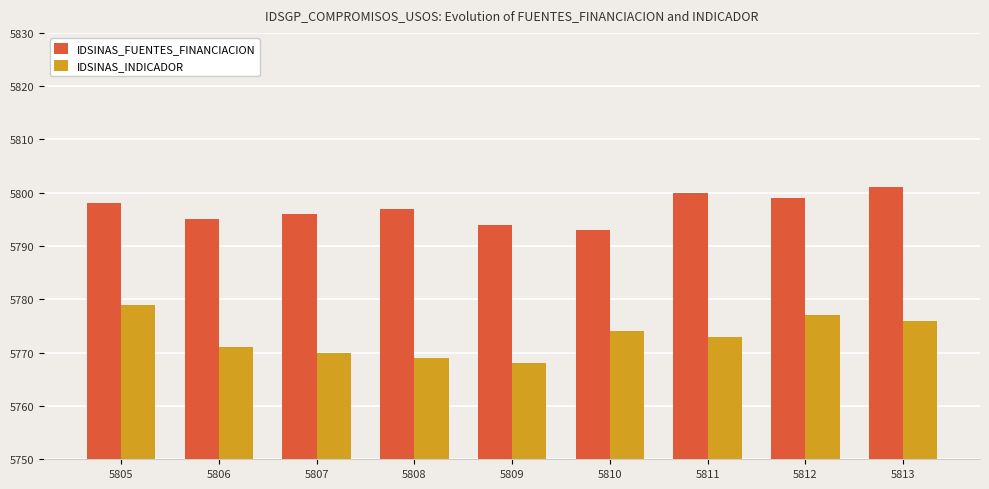

How many IDSINAS_FUENTES_FINANCIACION values are between 5795 and 5799?

5